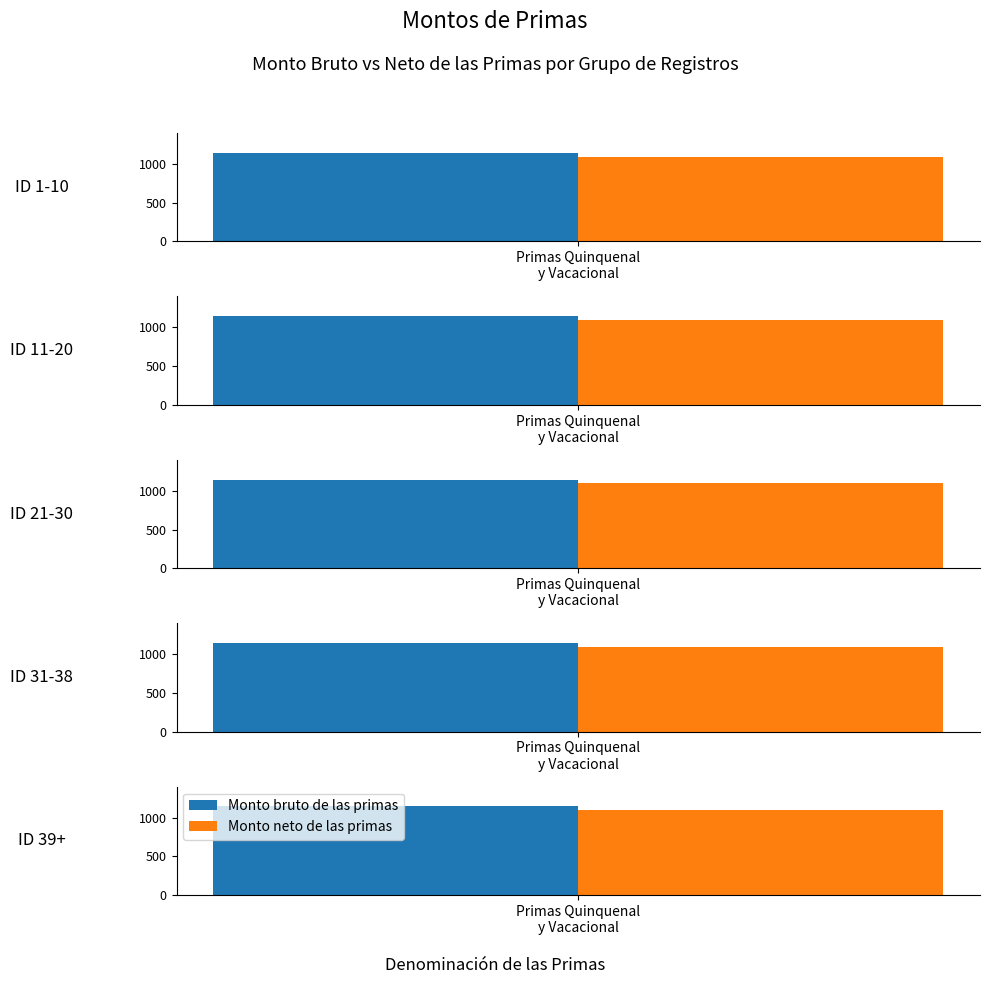

Reading right to left, extract all data points from this chart.

Monto bruto de las primas: 4=1143.3	3=1143.3	2=1143.3	1=1143.3	Primas Quinquenal y Vacacional=1143.3
Monto neto de las primas: 4=1096.0	3=1096.0	2=1096.0	1=1096.0	Primas Quinquenal y Vacacional=1096.0